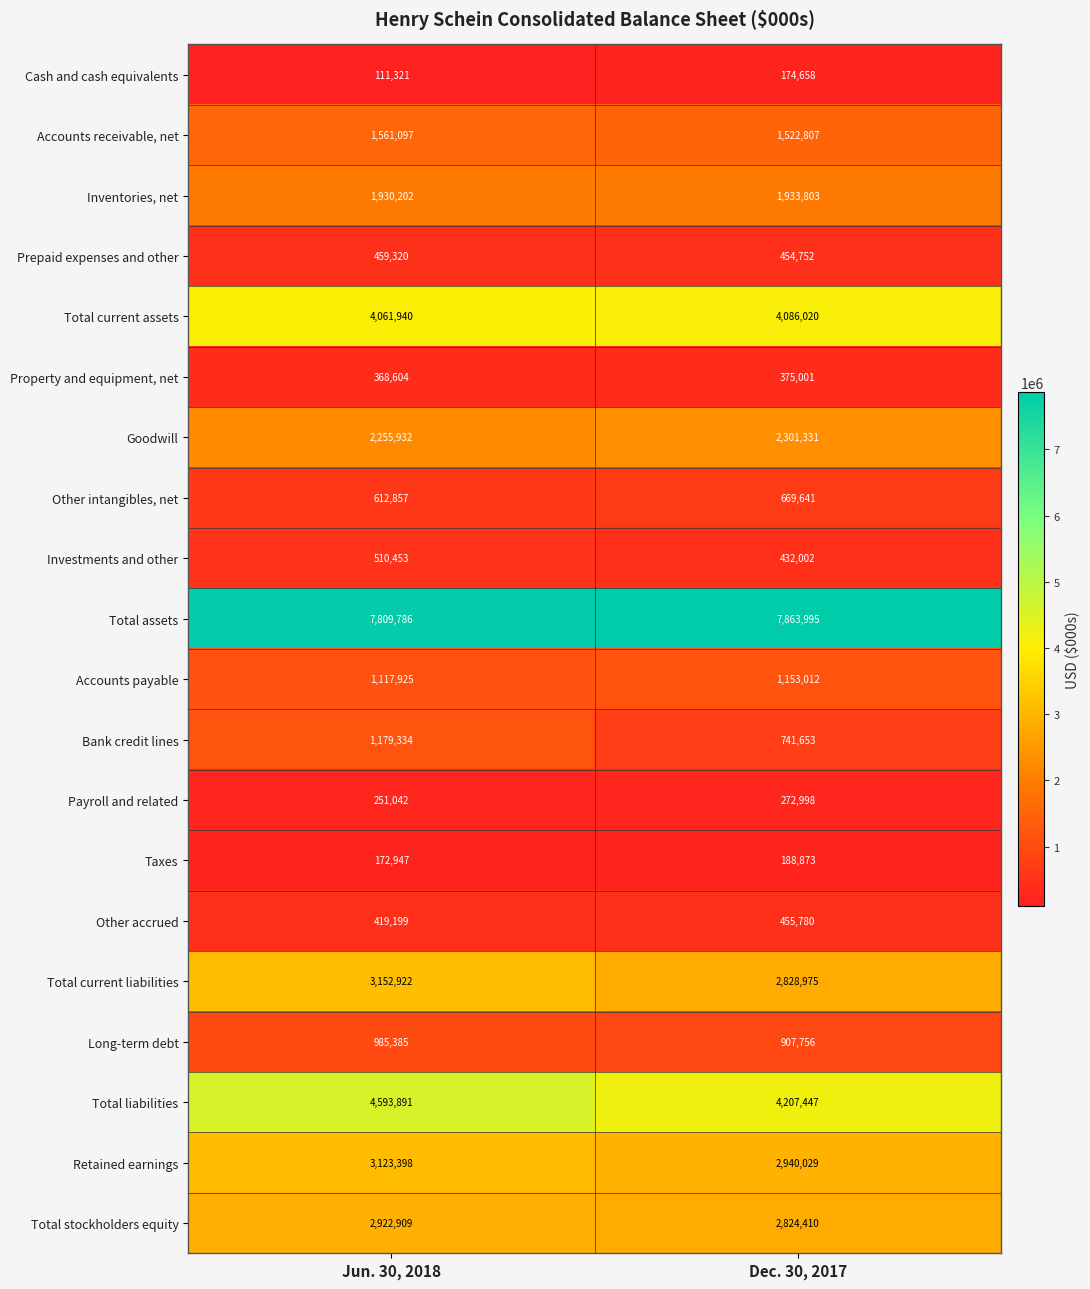

What is the minimum value shown in the chart?

111321